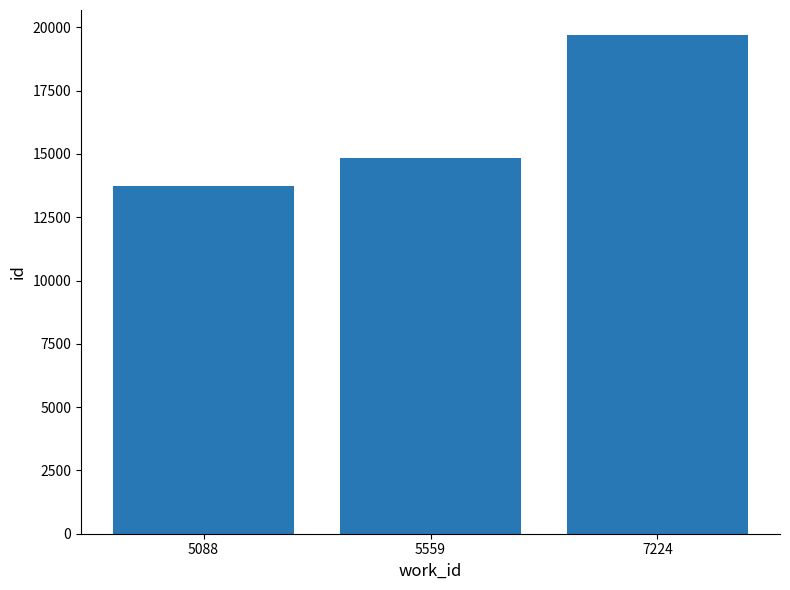

Reading left to right, what are all the values shown in this chart?

13740	14852	19698